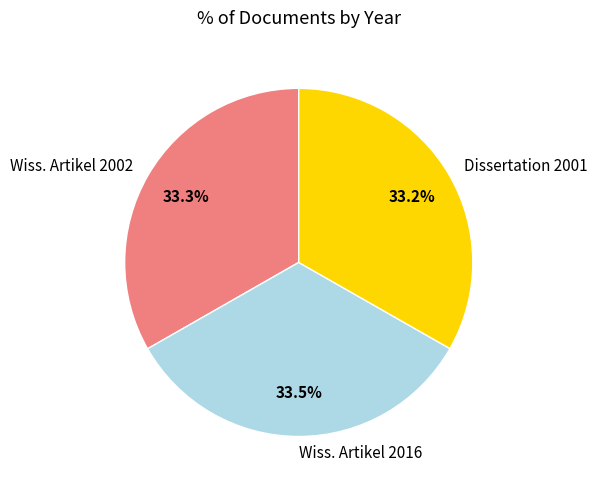

Approximately how many times larger is the value at Wiss. Artikel 2002 compared to Wiss. Artikel 2016?

1.0